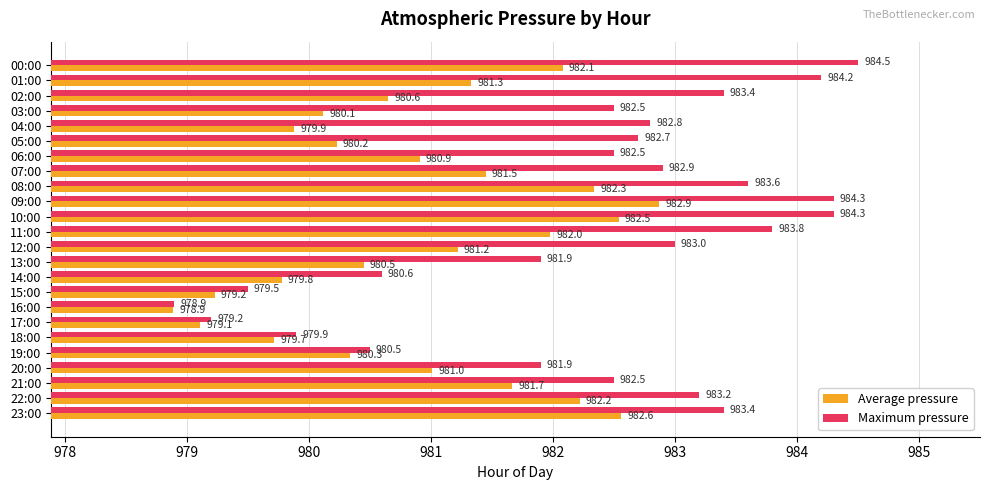

What is the lowest value of the Maximum pressure series?

978.9